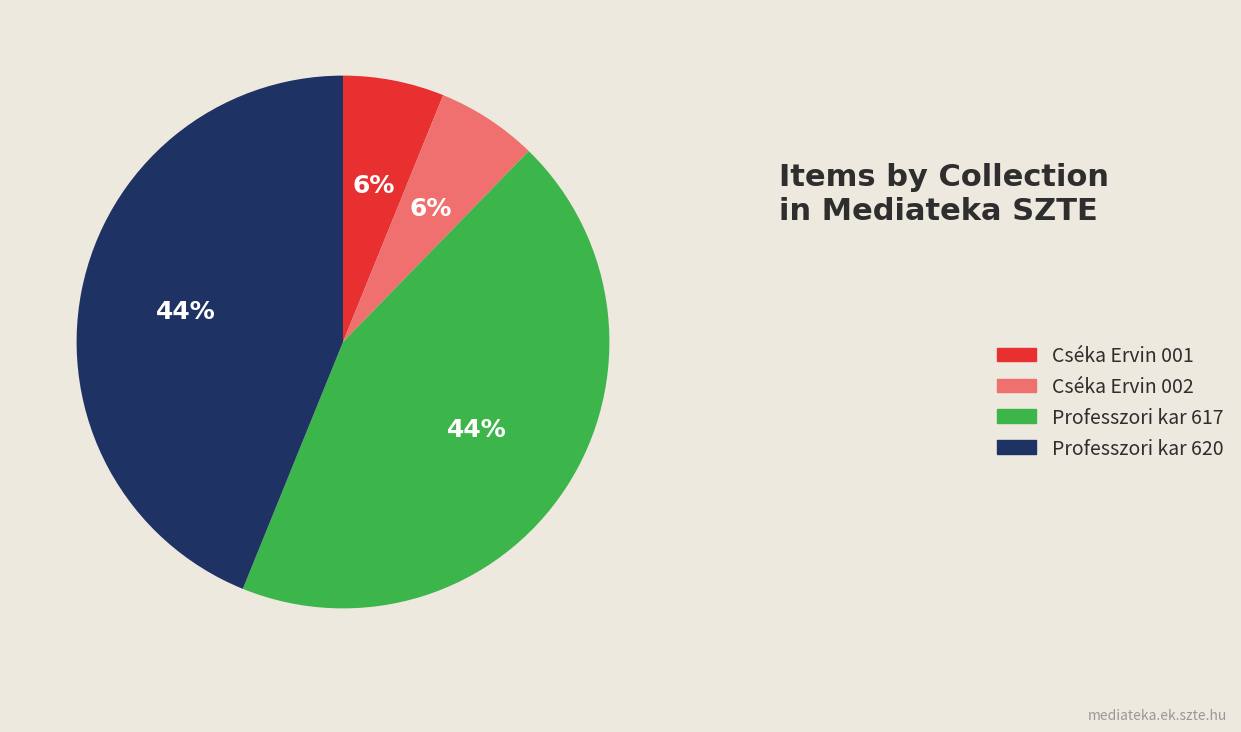

Which has a higher value, Cséka Ervin 002 or Professzori kar 620?

Professzori kar 620